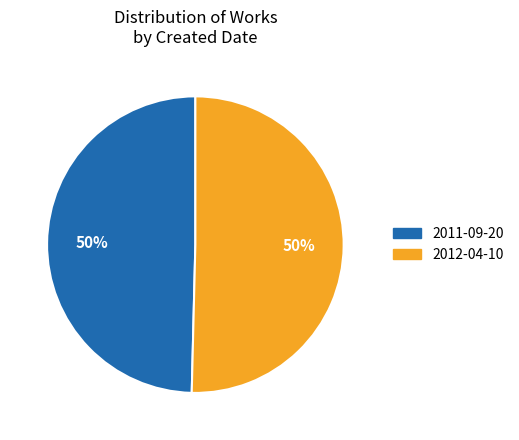

What is the ratio of the value at 2011-09-20 to the value at 2012-04-10?

1.0